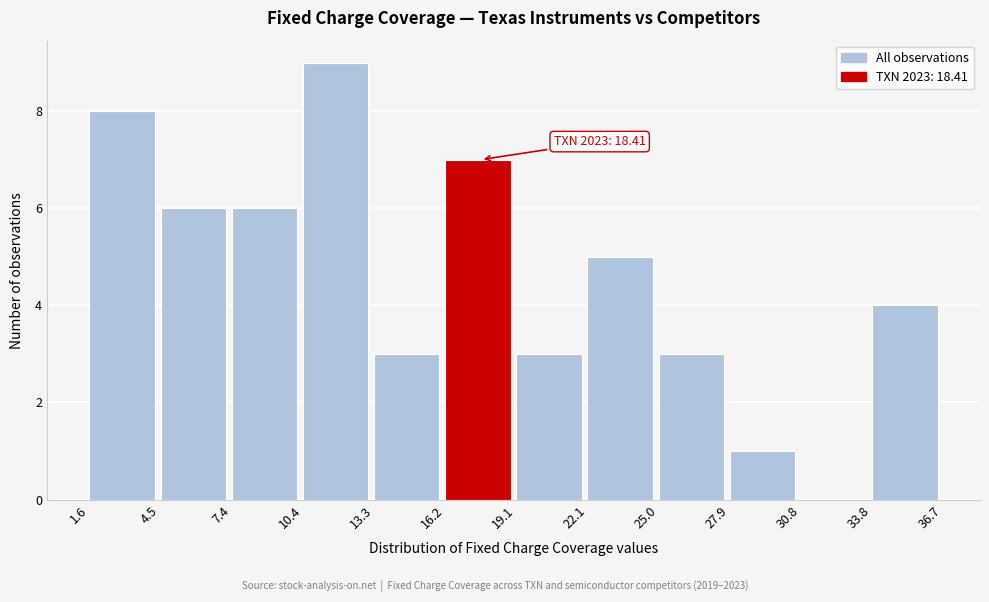

Which range on the x-axis has the tallest bar?

10.4 to 13.3